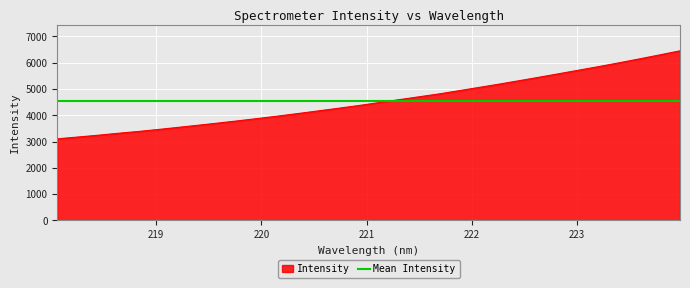

What is the difference between the maximum and minimum values?

3348.8